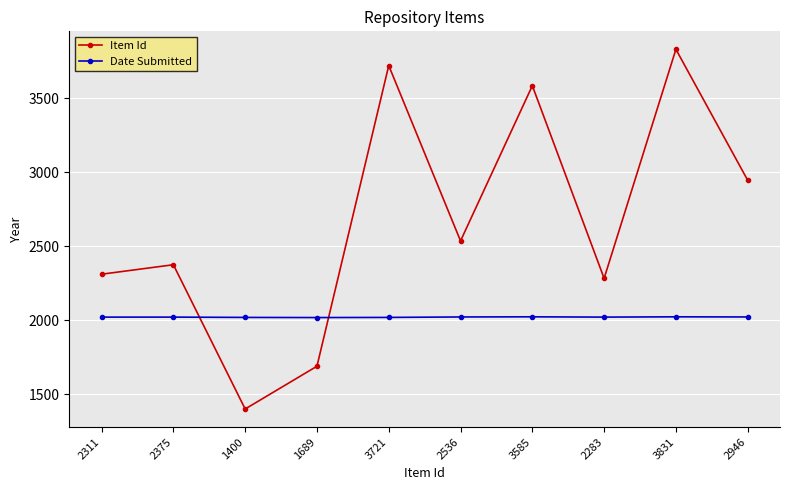

Does the chart display data point markers on the line(s)?

Yes